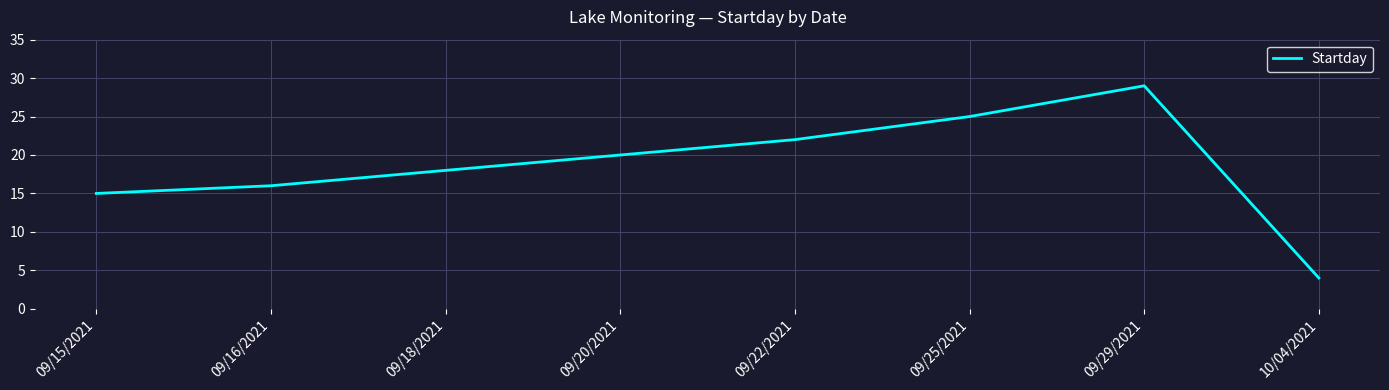

Where is the first local maximum?

09/29/2021